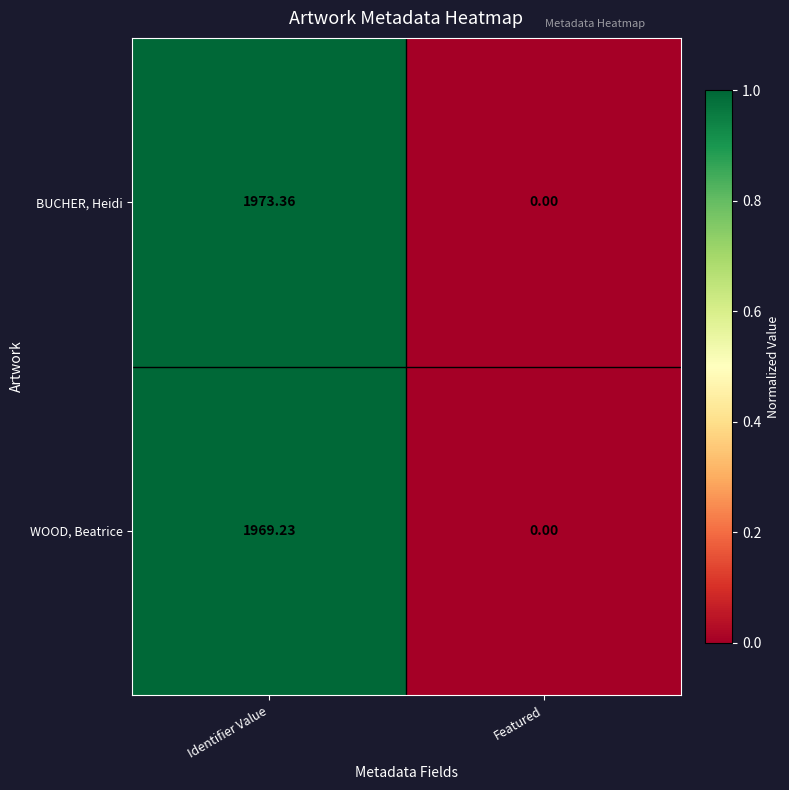

Rank the categories by BUCHER, Heidi value from lowest to highest.

Featured, Identifier Value